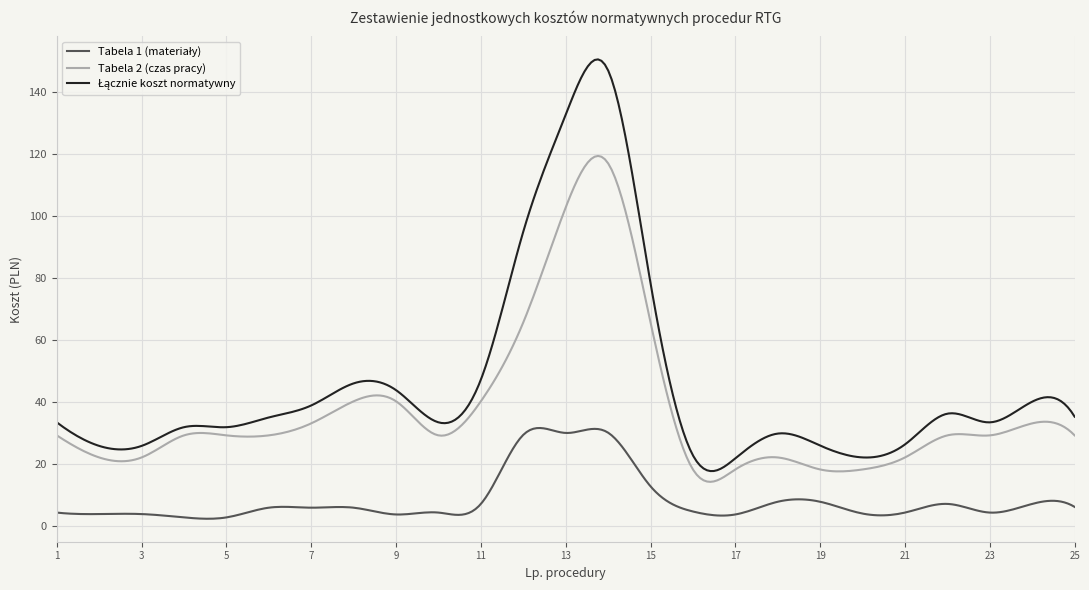

What is the difference between the maximum and minimum values in the Tabela 2 (czas pracy) series?

105.3